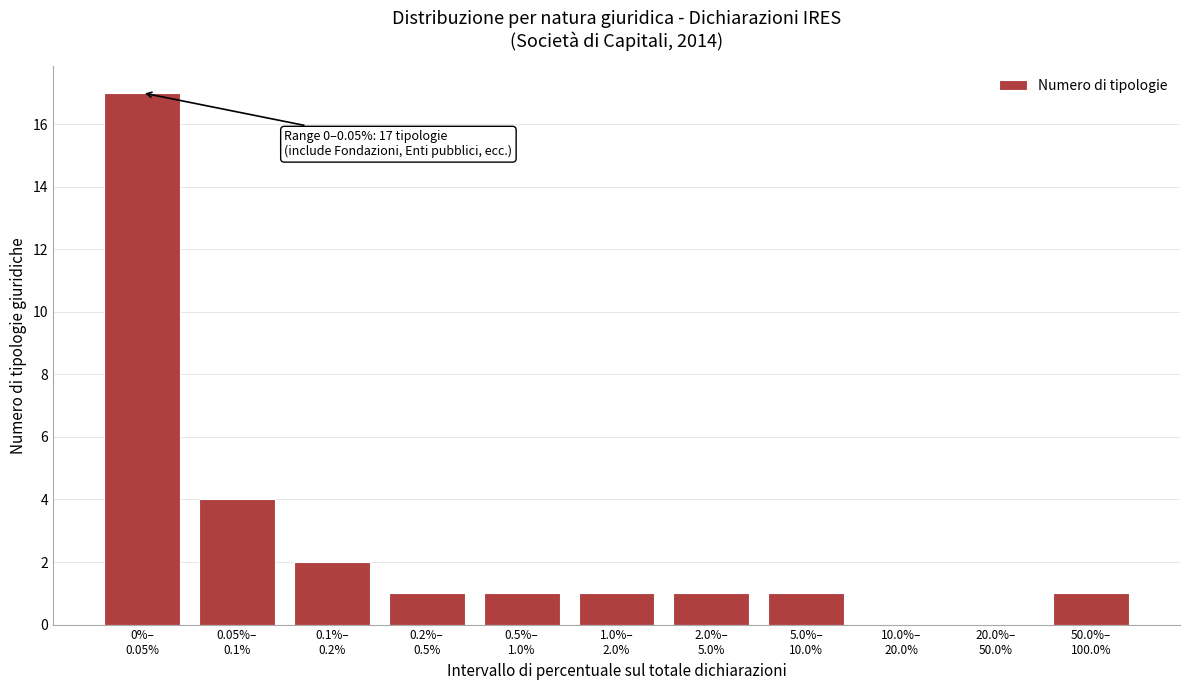

What is the maximum value shown in the chart?

17